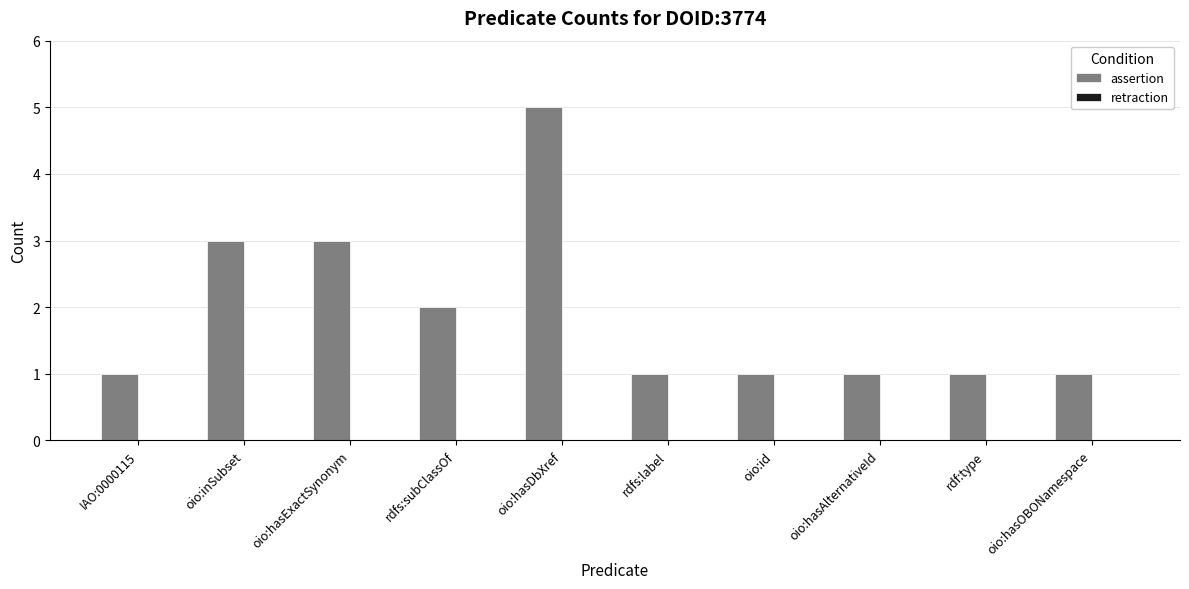

How many bars are there in total?

10